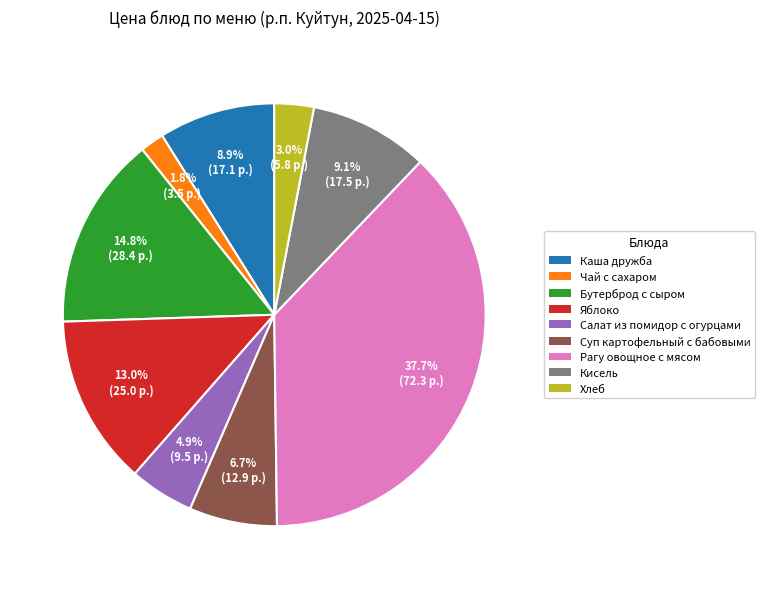

Combined, do Кисель and Хлеб account for over 50%?

No